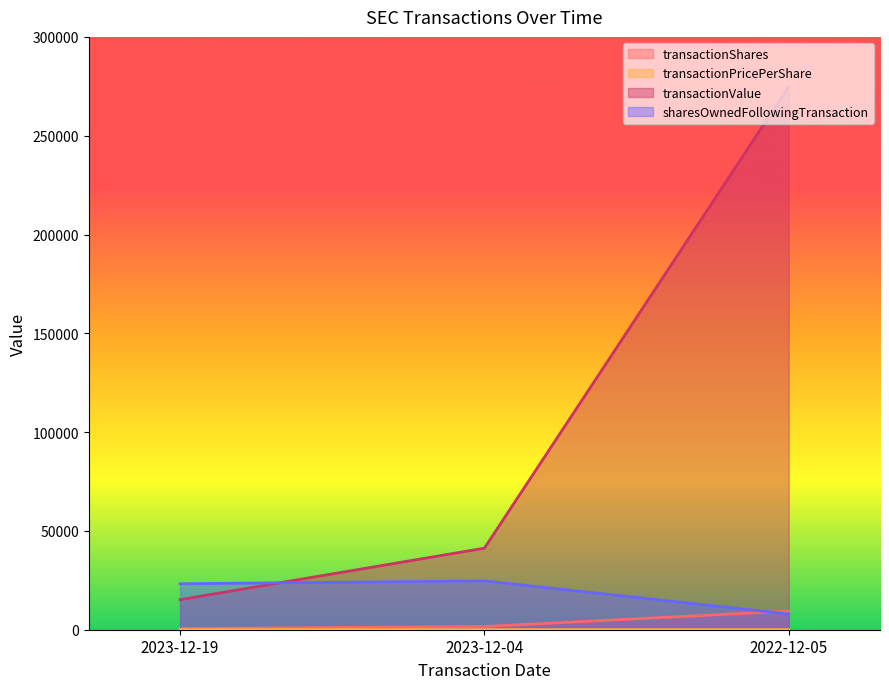

What is the label of the 2nd point from the right?

2023-12-04